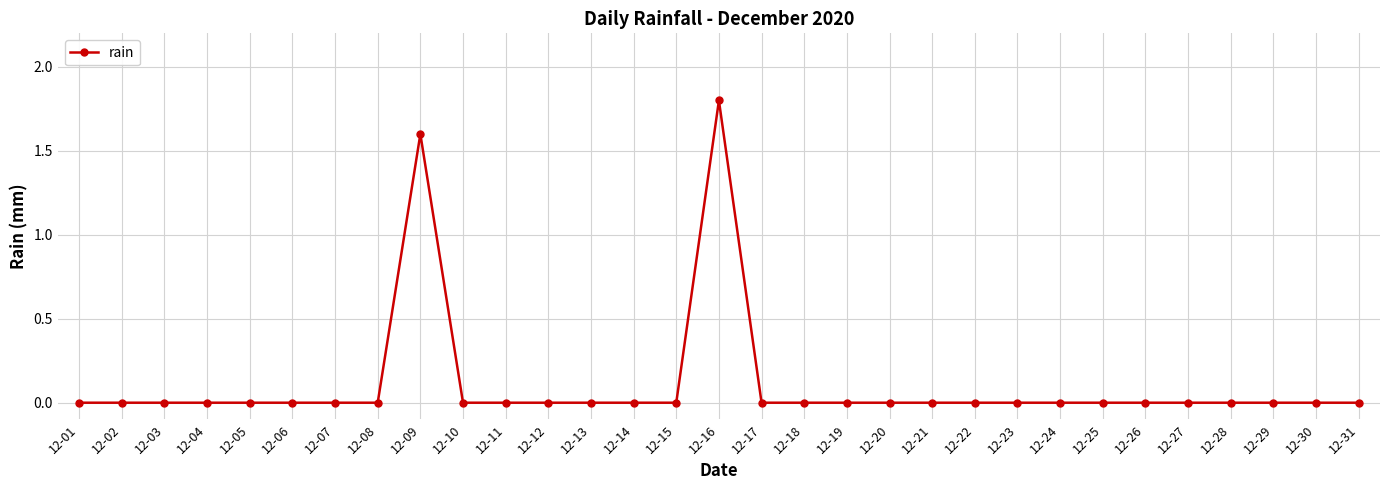

How many categories are shown in the chart?

31